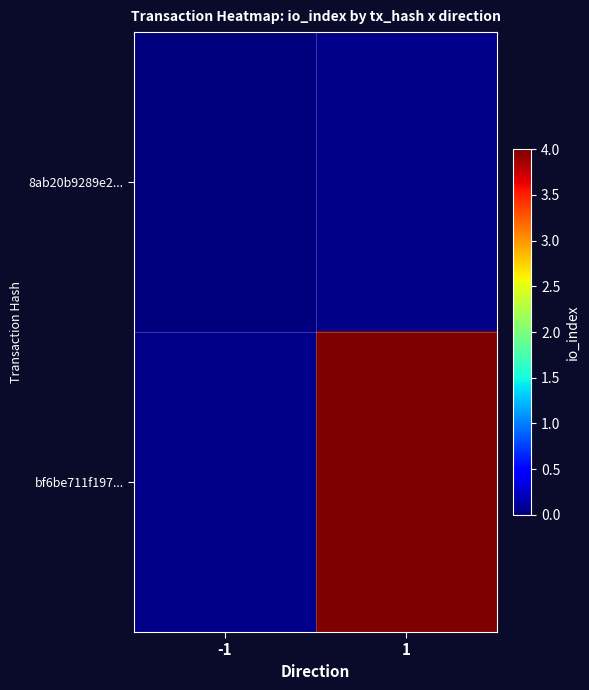

How many series are shown in this chart?

2